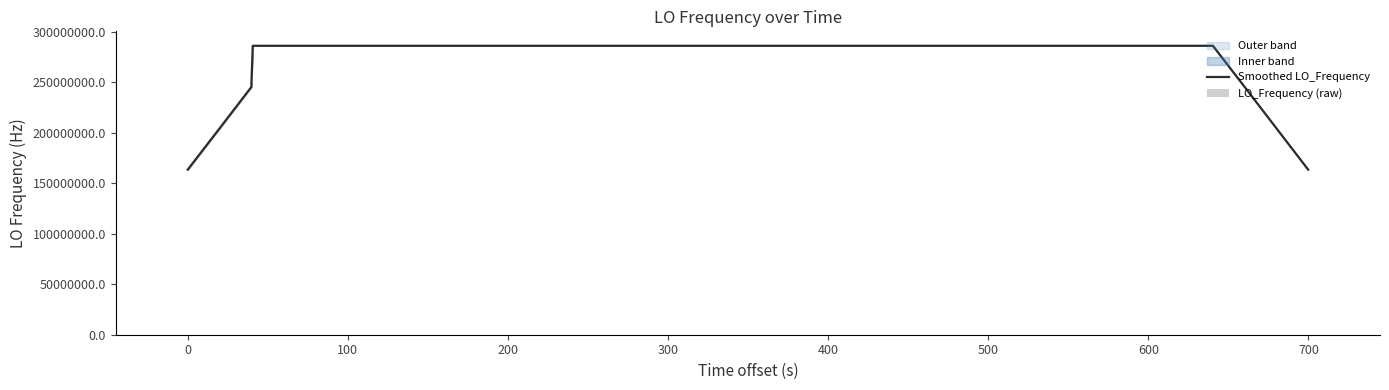

What is the minimum value for Smoothed LO_Frequency?

163455427.6